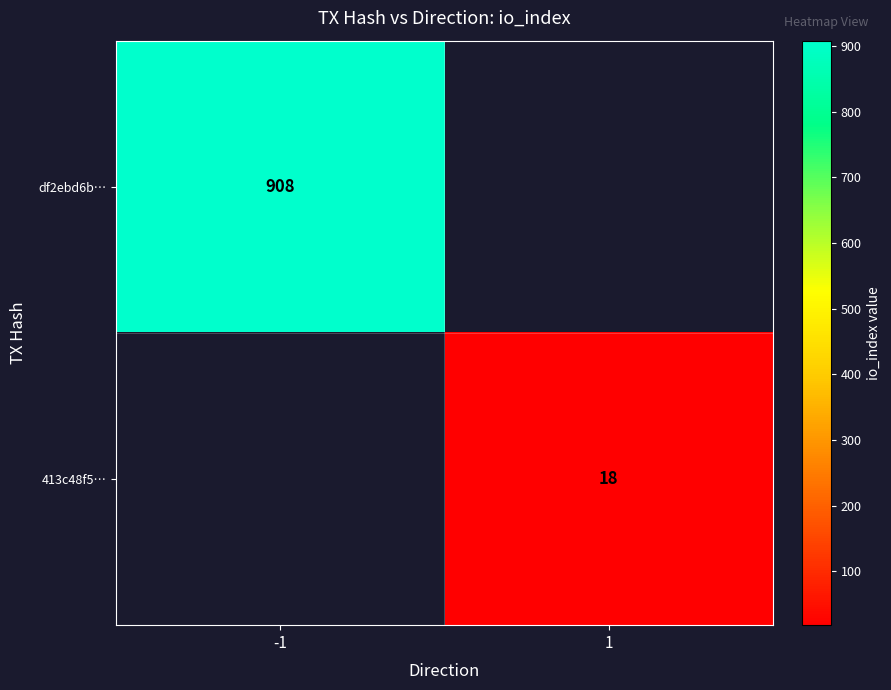

True or false: df2ebd6b… has a value of 908 at -1.

True